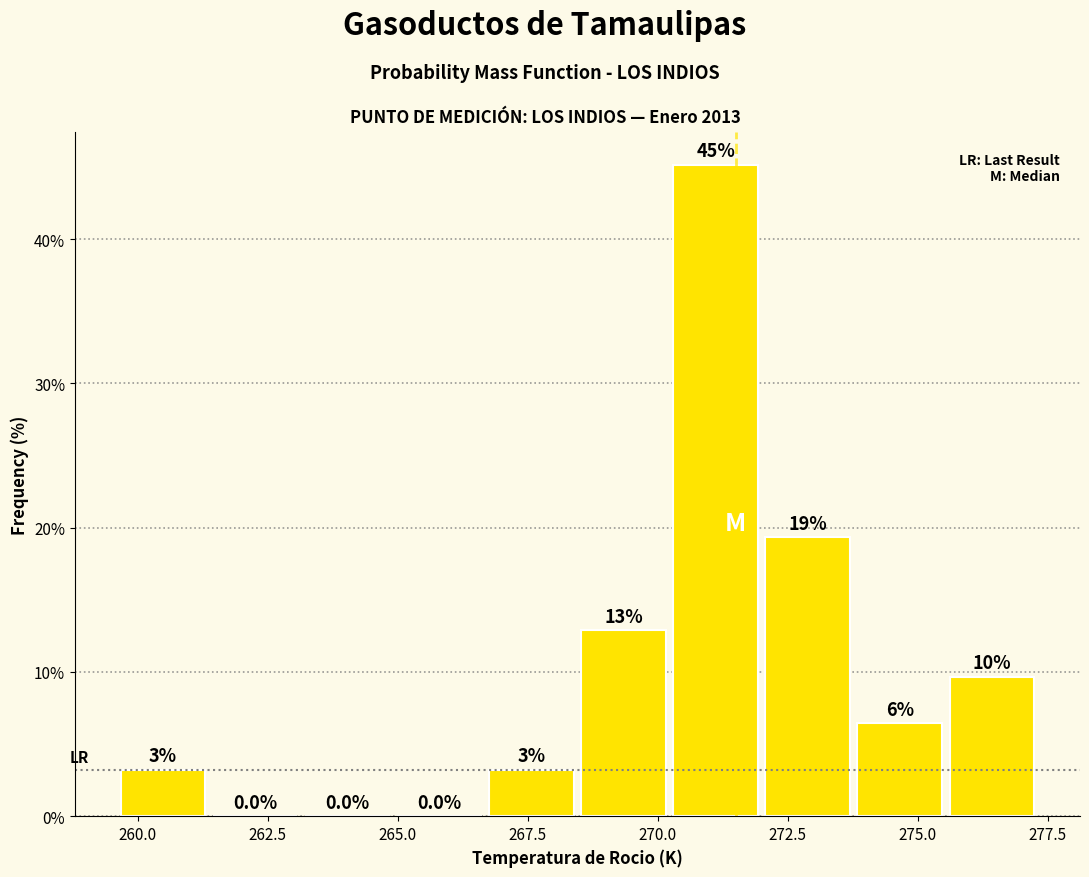

Read against the x-axis, roughly where is the centre of the tallest bar?

271.0